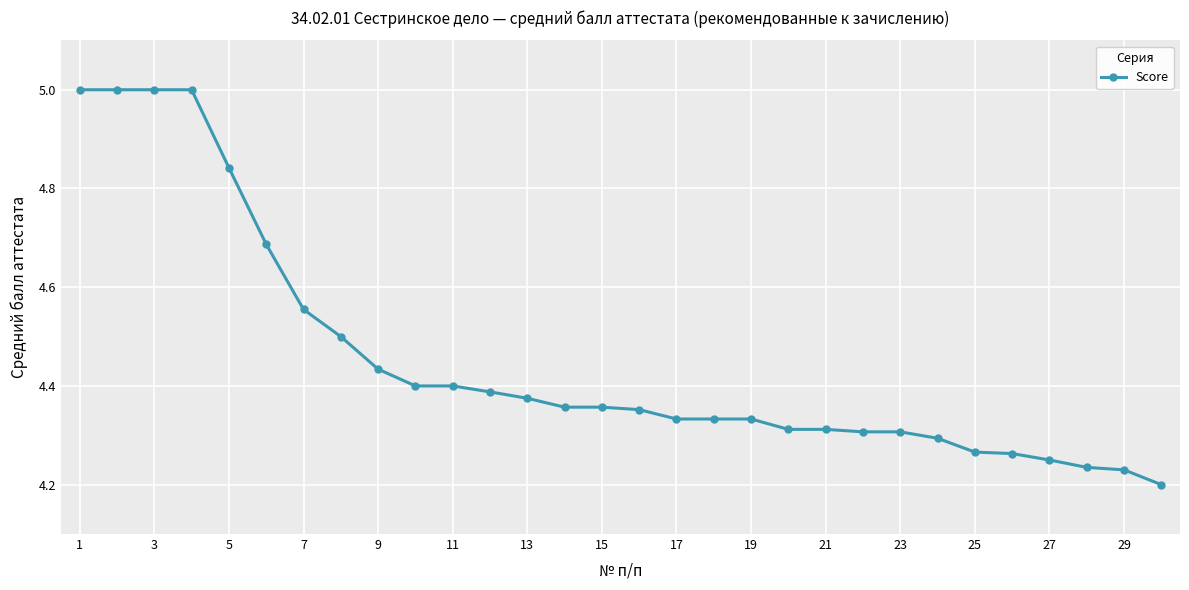

What is the difference between the second highest and minimum values?

0.8